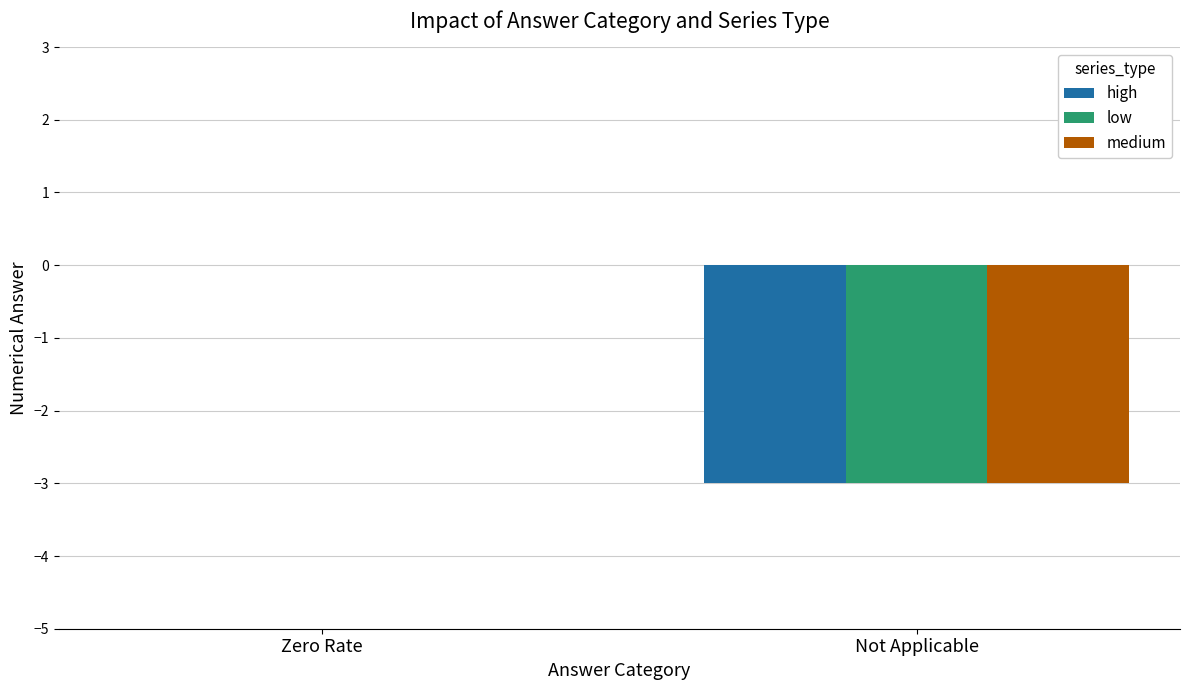

What are all the series names shown in the legend?

high, low, medium